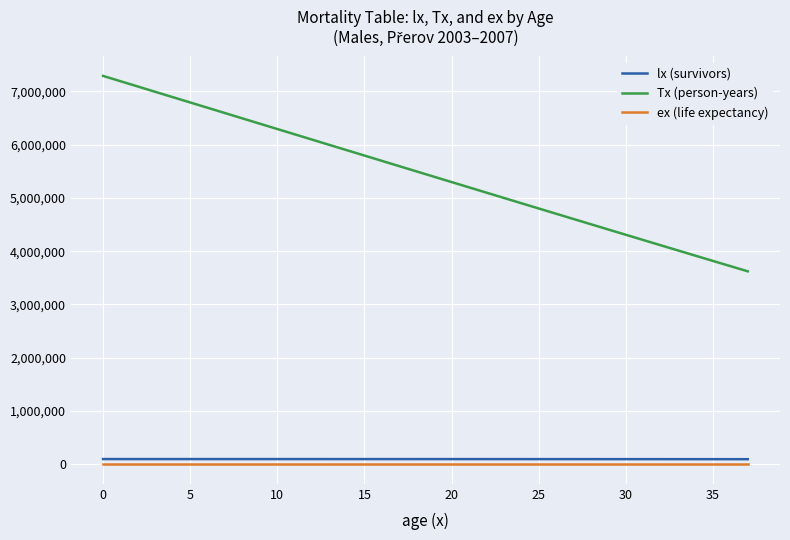

What is the maximum value shown in the chart?

7288634.5